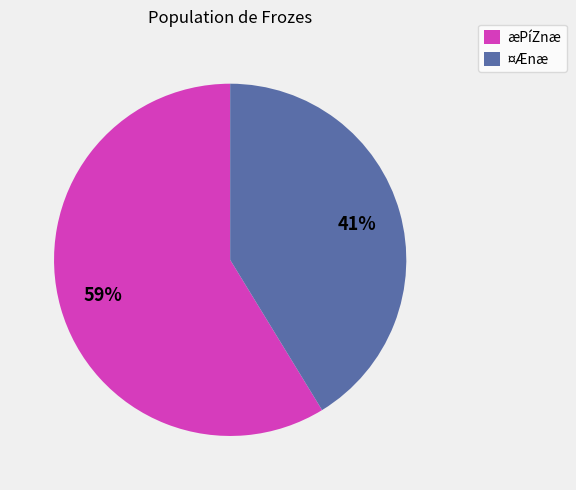

Approximately how many times larger is the value at æPíZnæ compared to ¤Ænæ?

1.4